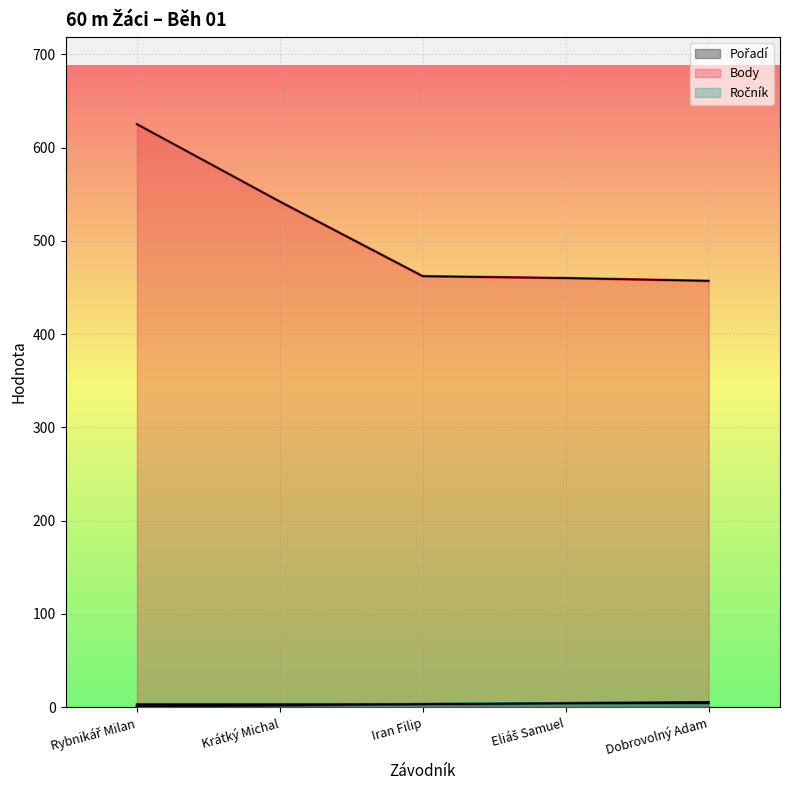

What is the value of the Ročník point at the 3rd from the left?

3